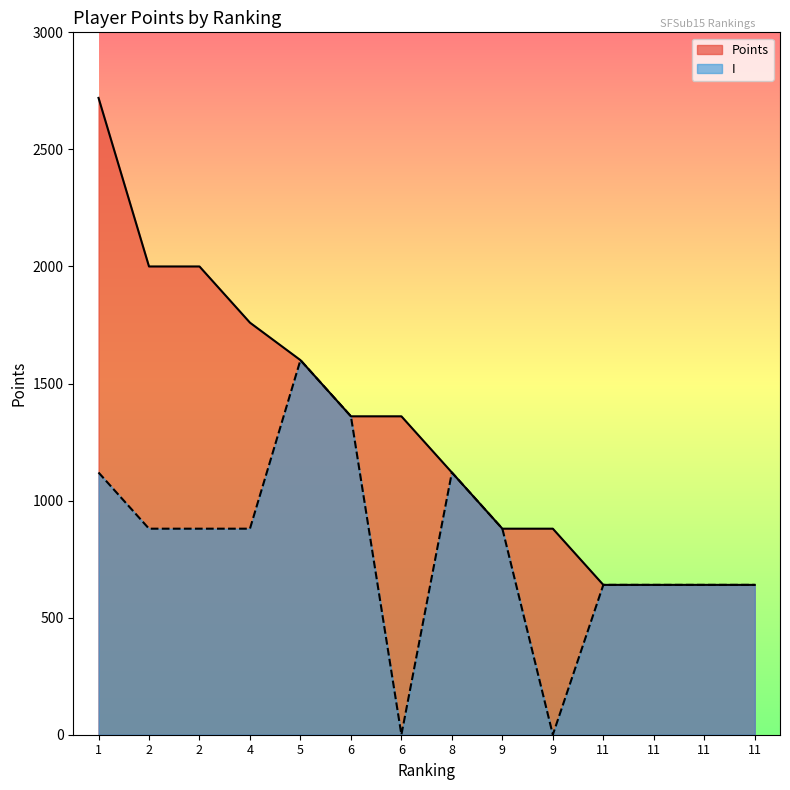

How many values in the I series exceed 880?

4